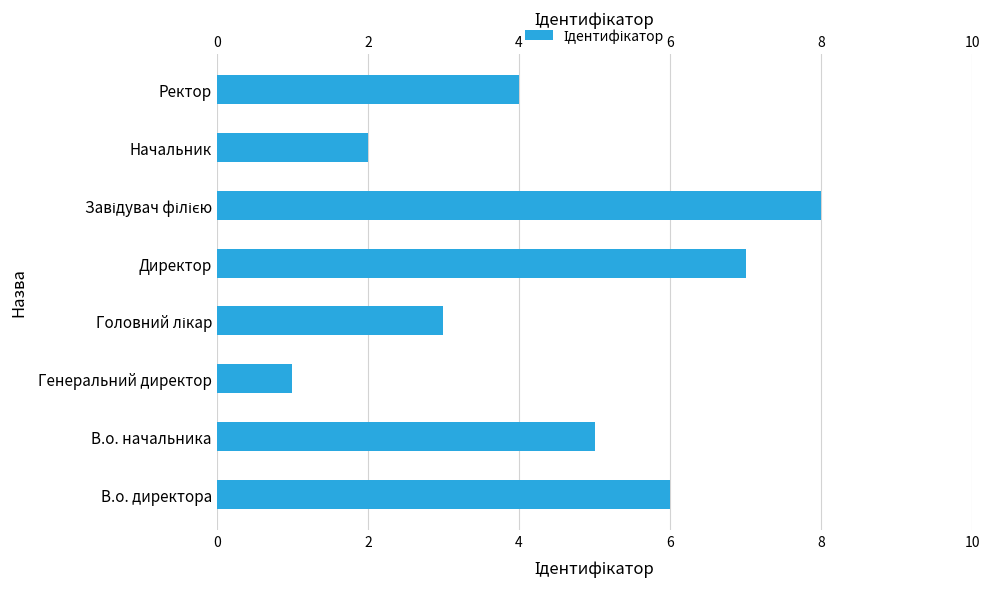

What is the difference between the maximum and minimum values?

7